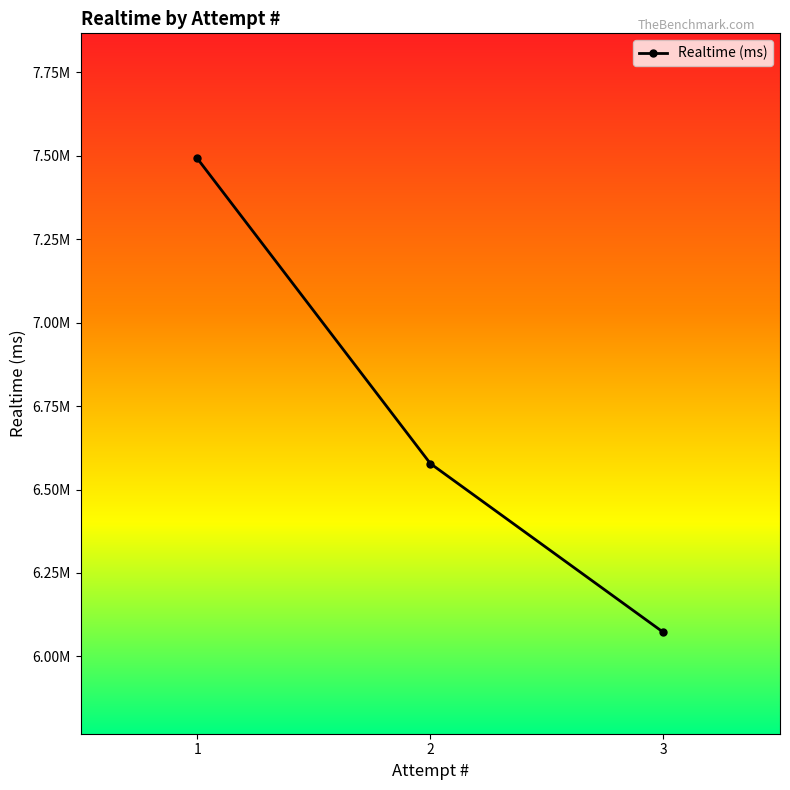

Which has a higher value, 3 or 2?

2